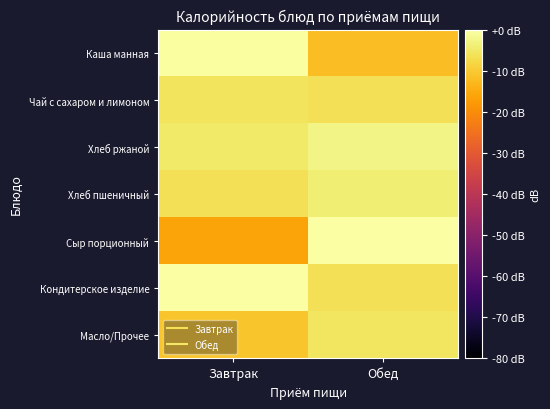

Which series changed the most between Завтрак and Обед?

Сыр порционный